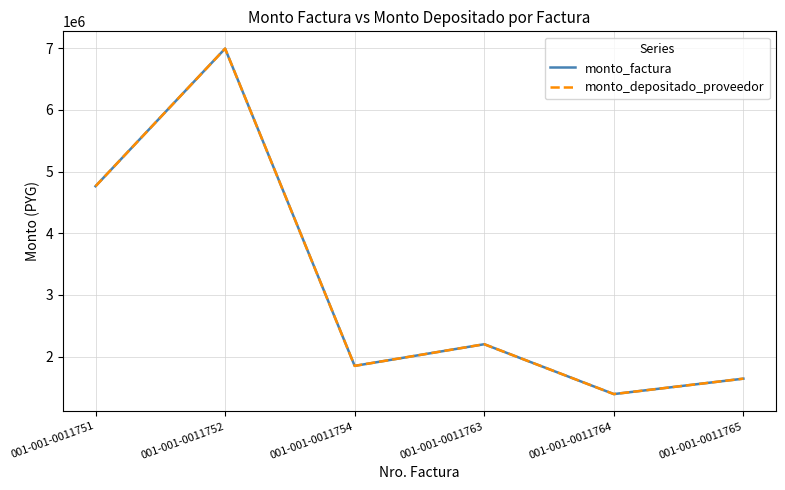

What is the sum of the monto_factura values at 001-001-0011752 and 001-001-0011751?

11755000